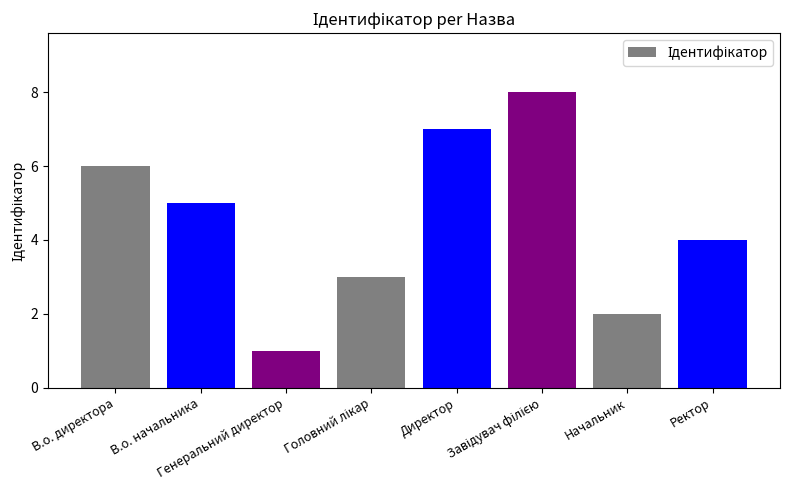

Reading left to right, what are all the values shown in this chart?

6	5	1	3	7	8	2	4